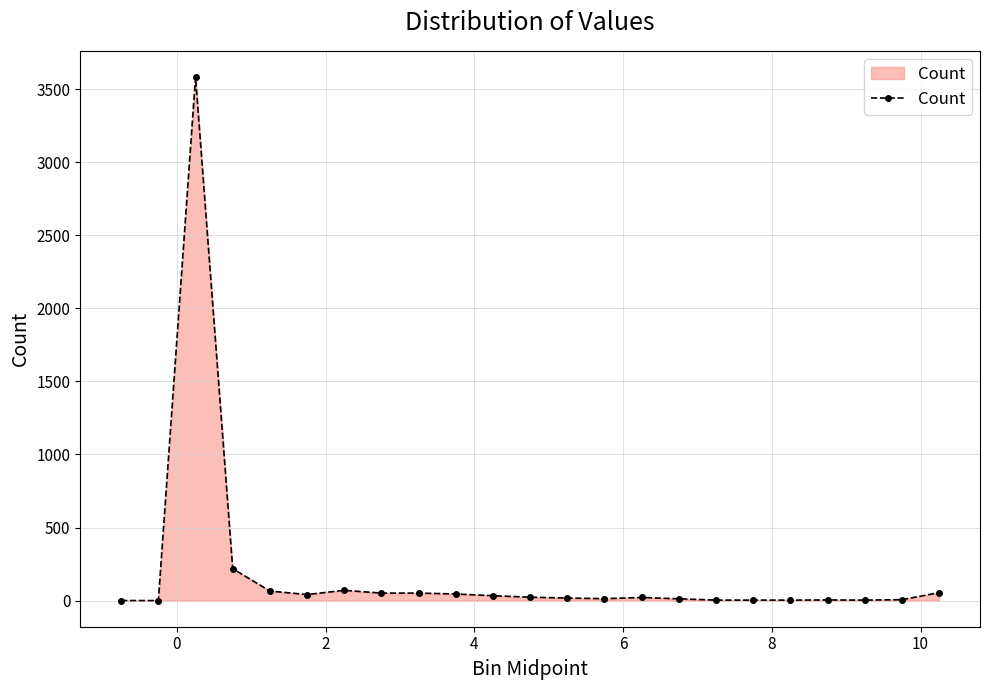

What is the sum of all values?

4320